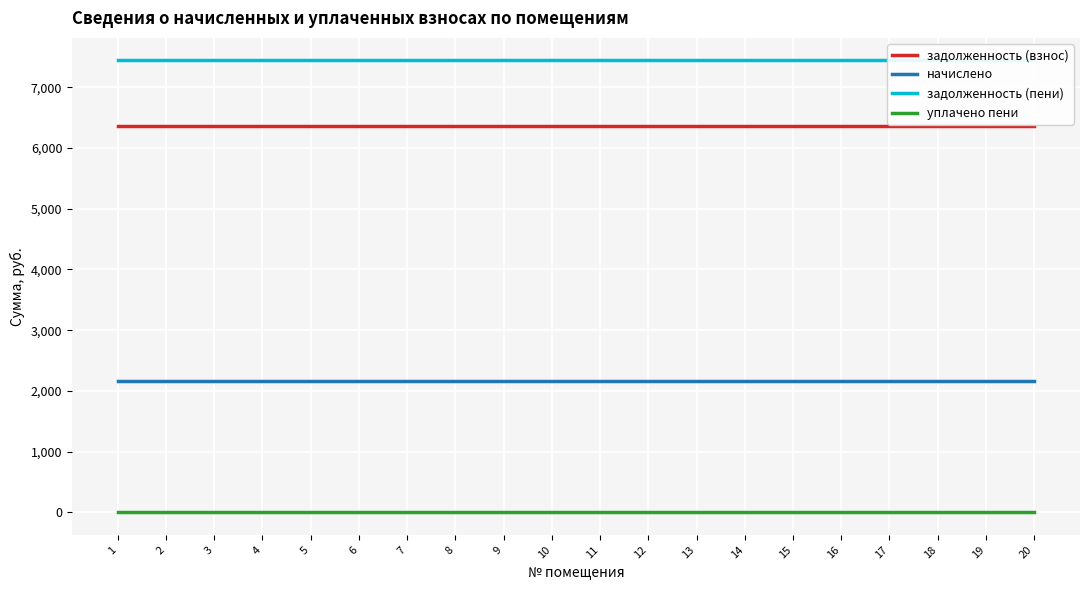

Between 2 and 14, which is larger?

2